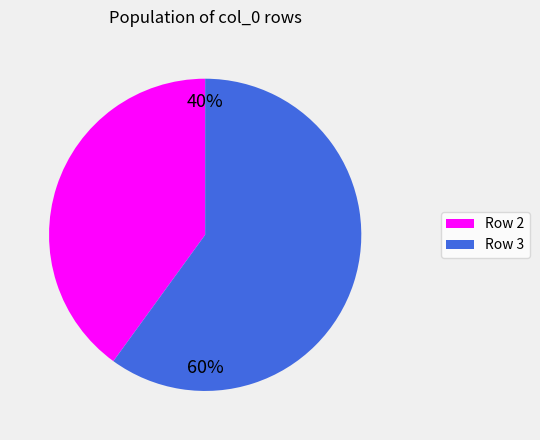

The Row 2 slice represents 40% of the pie. True or false?

True